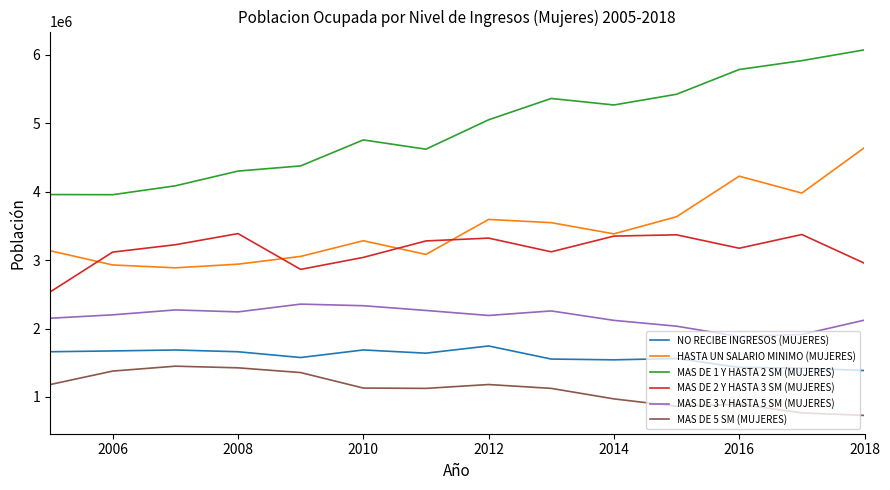

Which series has the widest spread of values?

MAS DE 1 Y HASTA 2 SM (MUJERES)